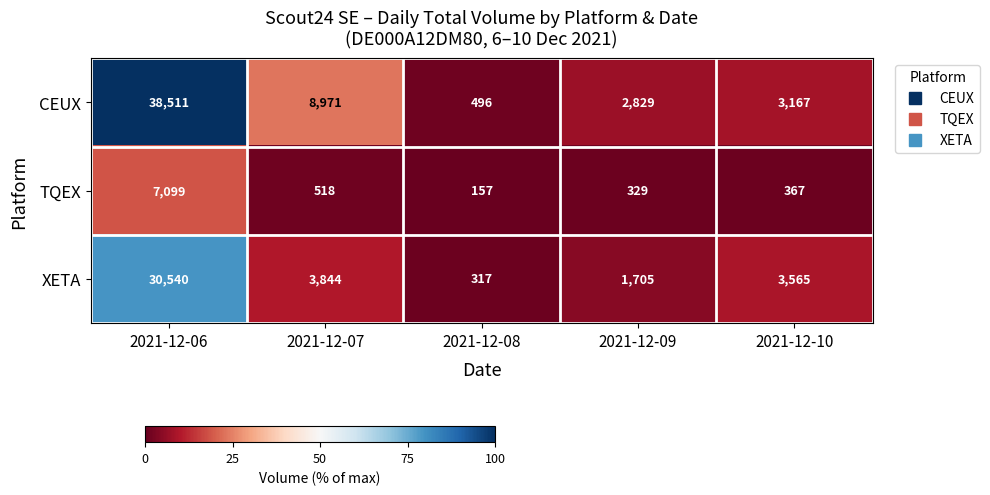

What is the total value across all series at 2021-12-09?

4863